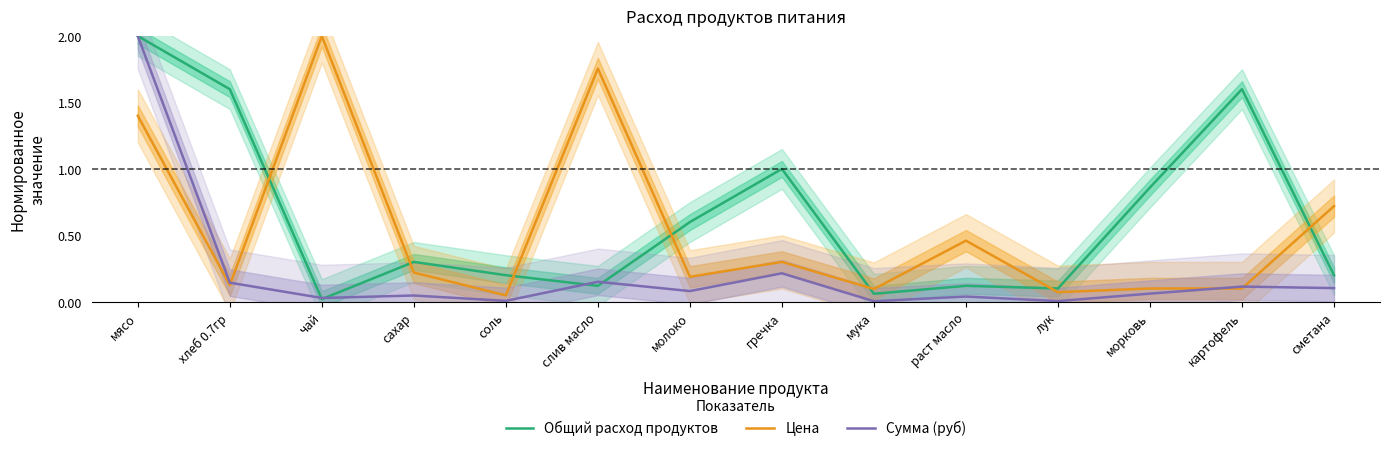

Read the Сумма (руб) value at картофель.

0.1